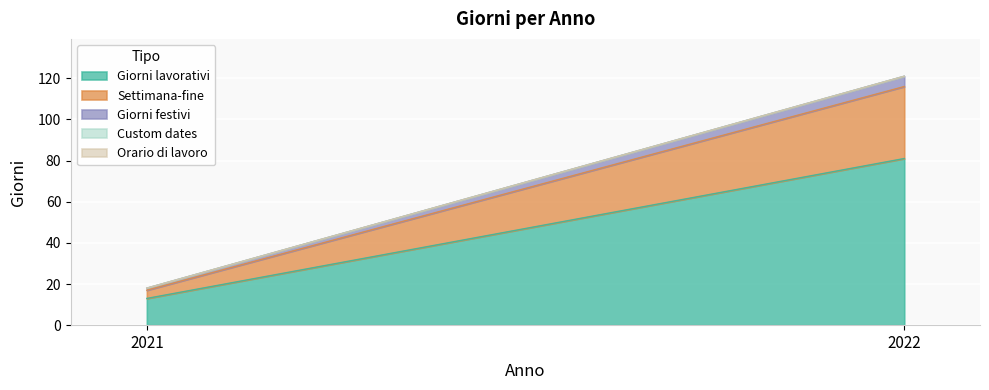

Which label corresponds to the smallest value in the chart?

2021